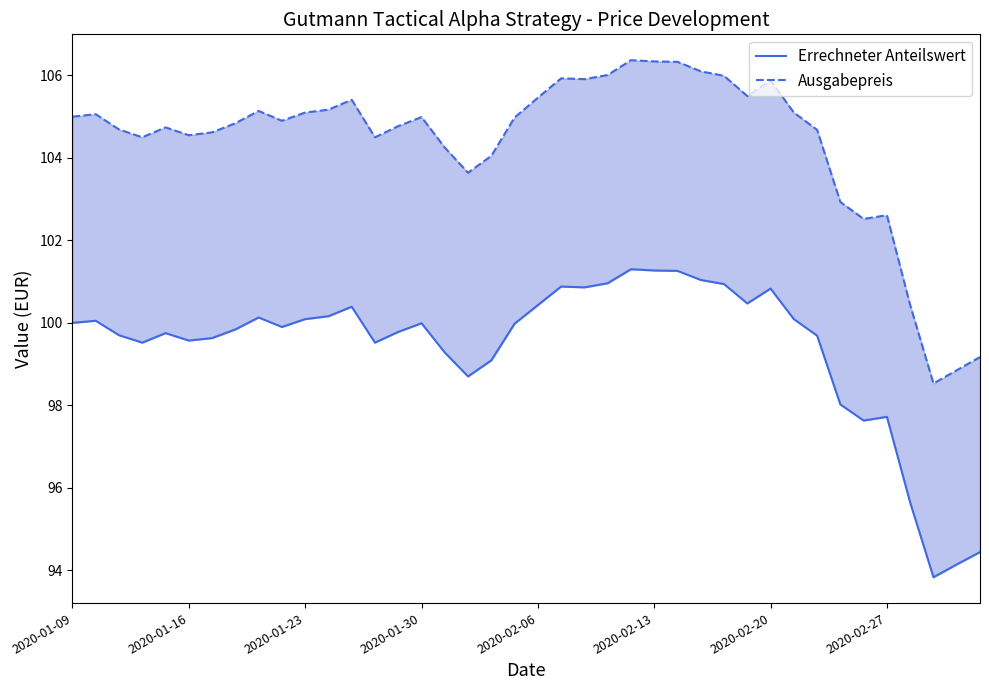

Between 11 and 15, which series saw the biggest shift?

Ausgabepreis